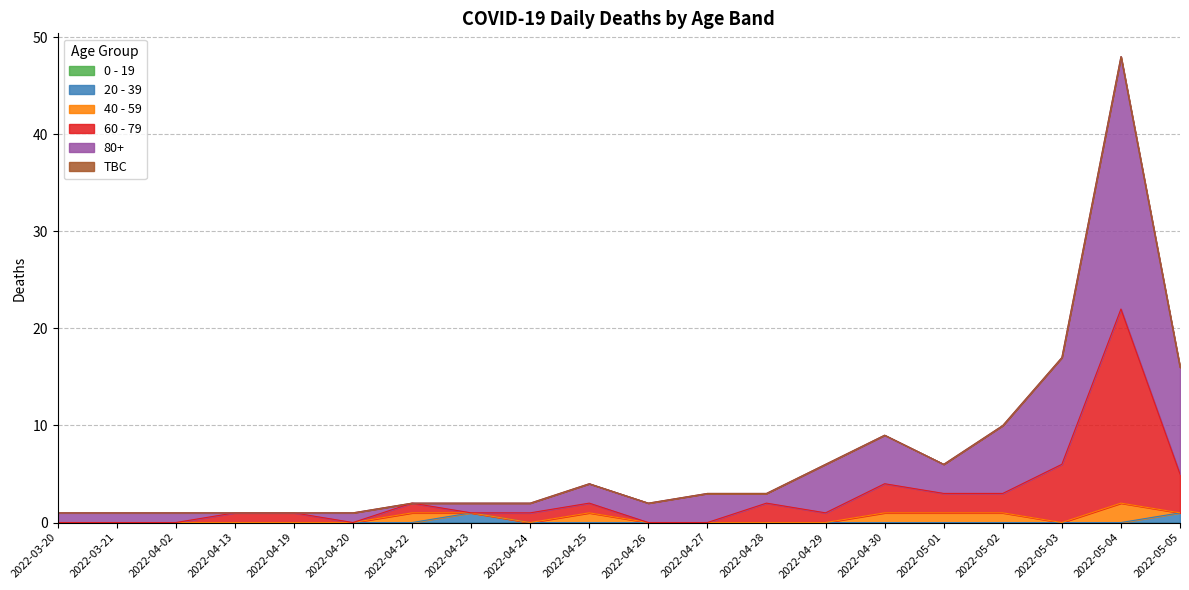

Does the chart display data point markers on the line(s)?

No